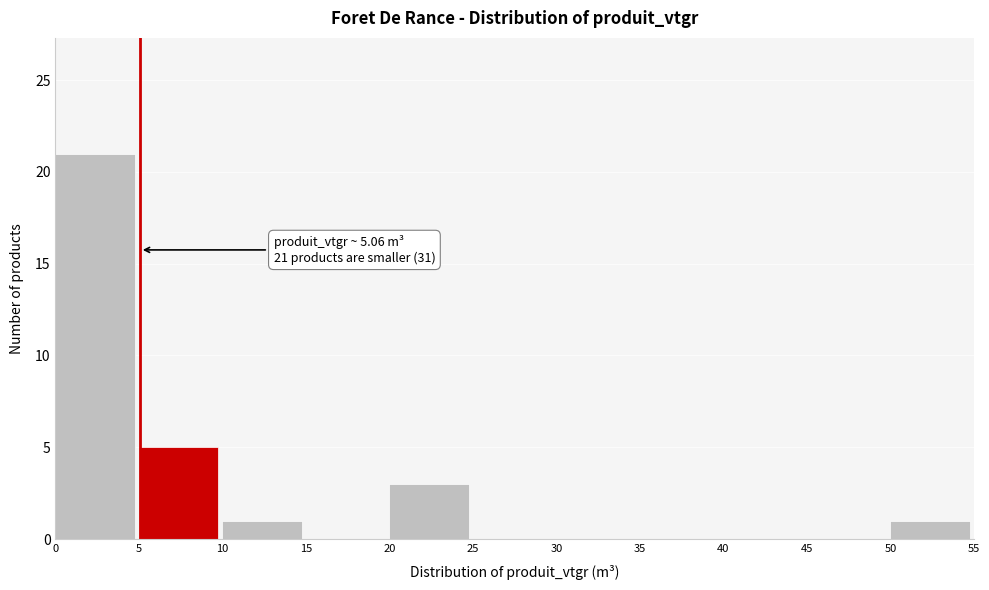

Which range on the x-axis has the tallest bar?

0 to 5